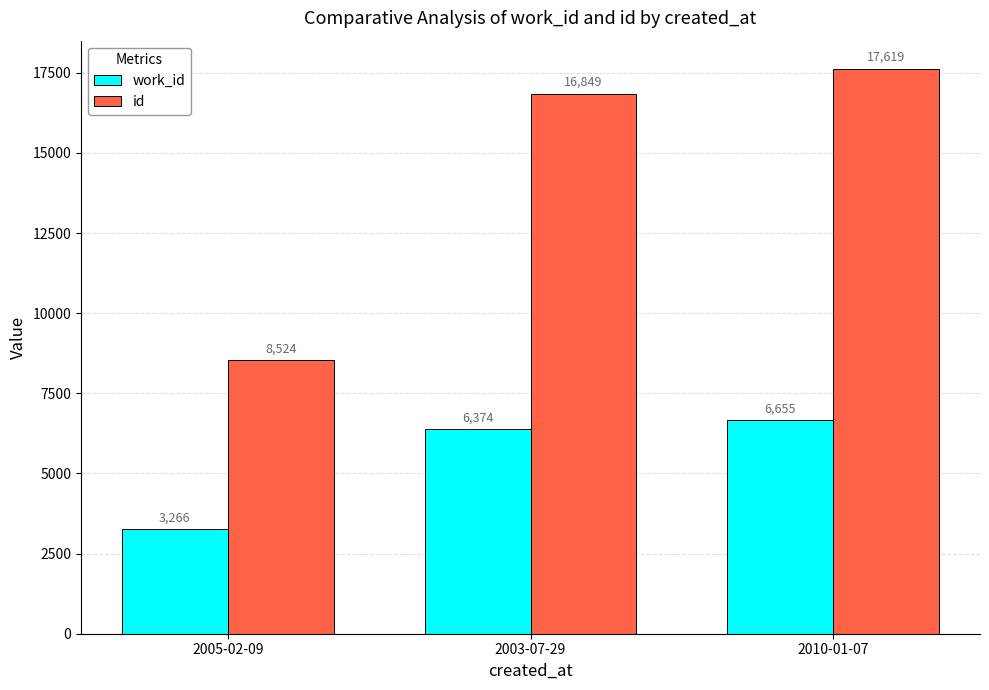

Which series changed the most between 2005-02-09 and 2003-07-29?

id